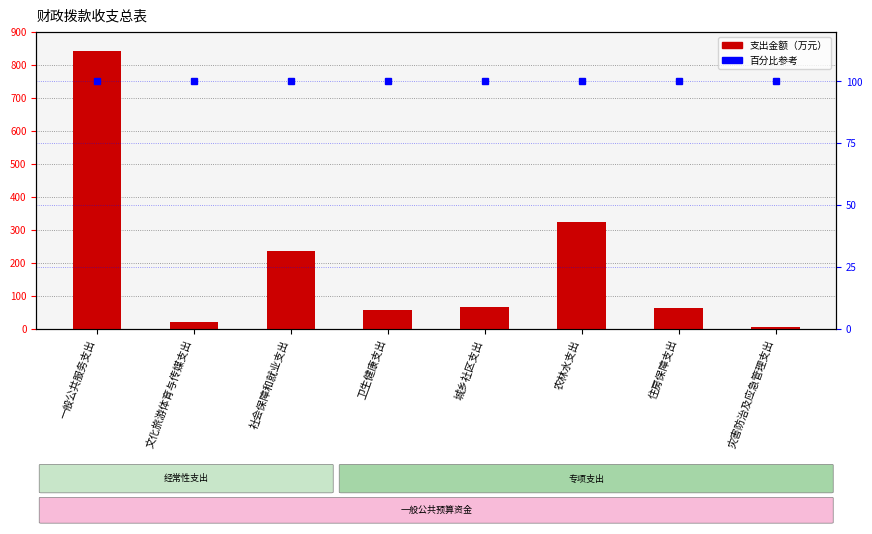

Where does the 合计（万元） series first go above 65?

一般公共服务支出